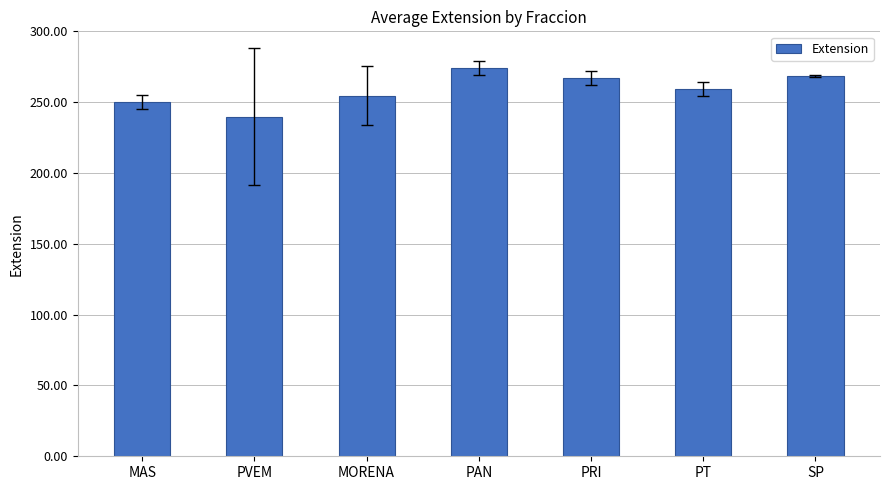

What is the difference between the values at MORENA and PAN?

19.5